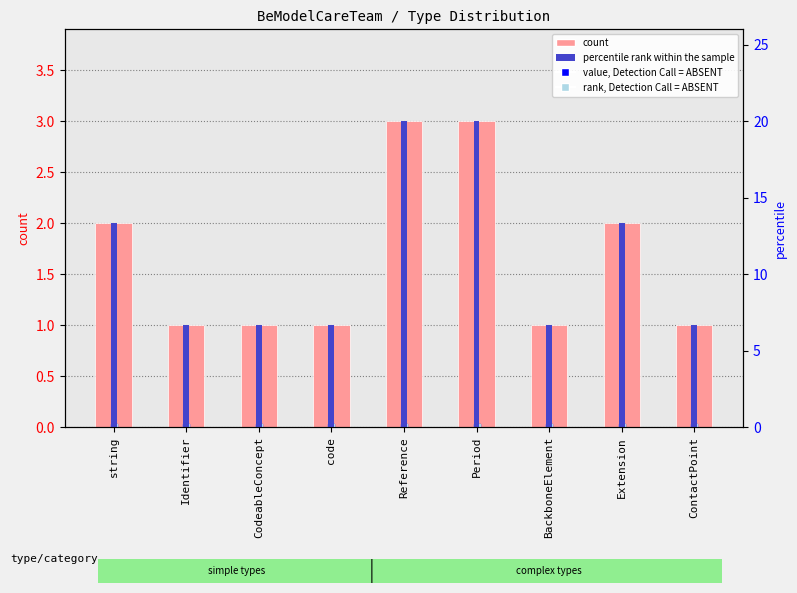

What is the total value across all series at code?

7.7